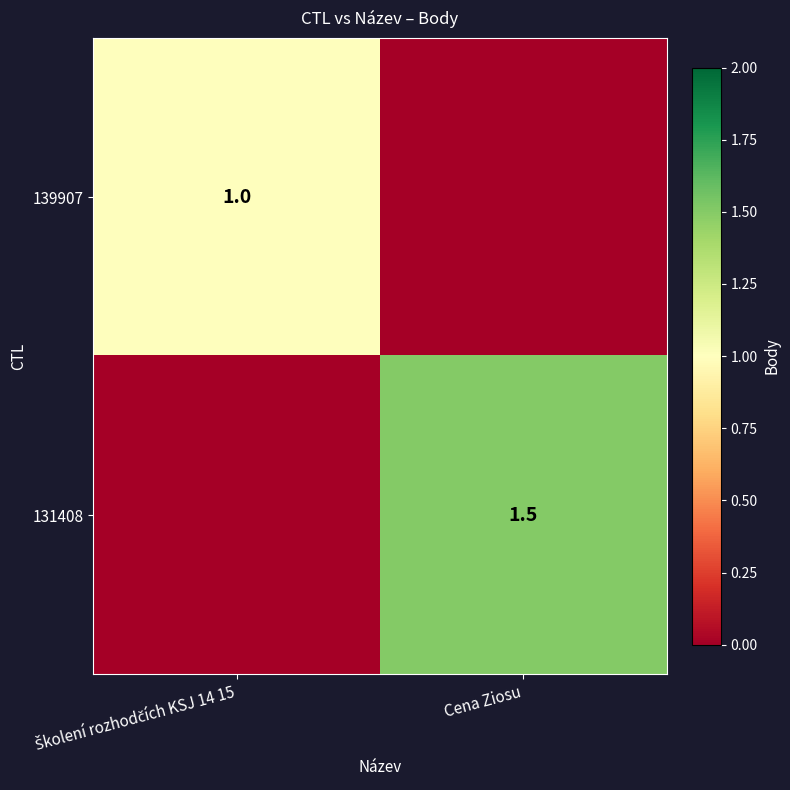

Is it true that 131408 equals 0.9 at Cena Ziosu?

False